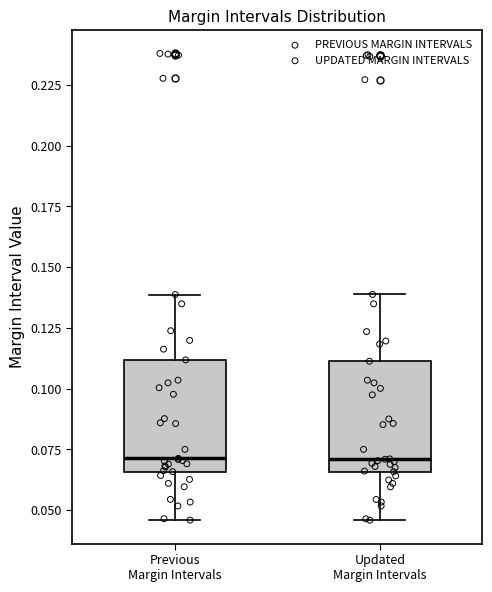

Reading left to right, read every box against the y-axis: the position of its median line, the range the box covers, and the ends of its whiskers. The values are not printed on the chart, so give them approximately, as read against the axis.

Previous Margin Intervals: median 0.070, box 0.065 to 0.110, whiskers 0.045 to 0.140
Updated Margin Intervals: median 0.070, box 0.065 to 0.110, whiskers 0.045 to 0.140